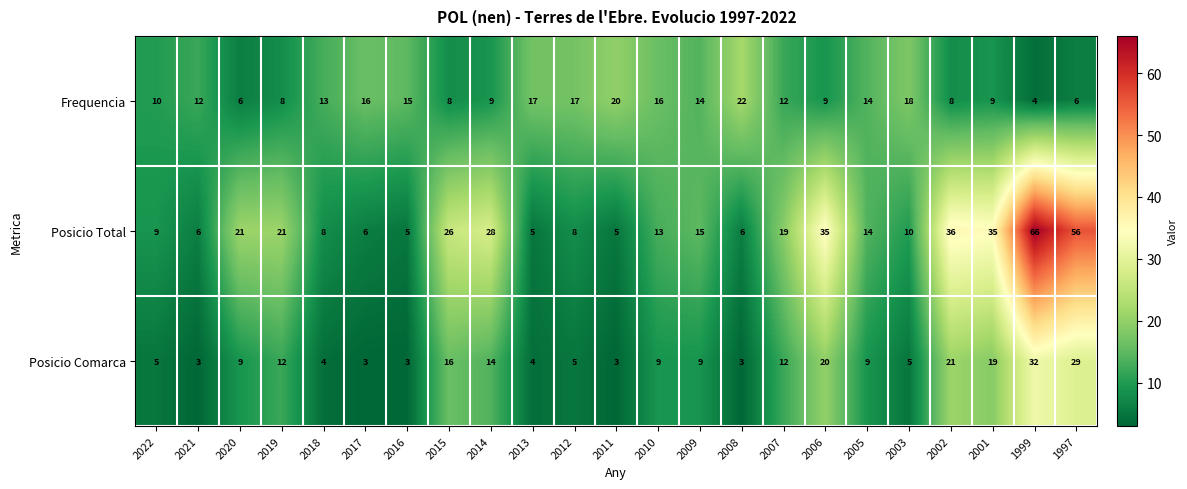

What is the difference between the maximum and second lowest values in the Posicio Total series?

61